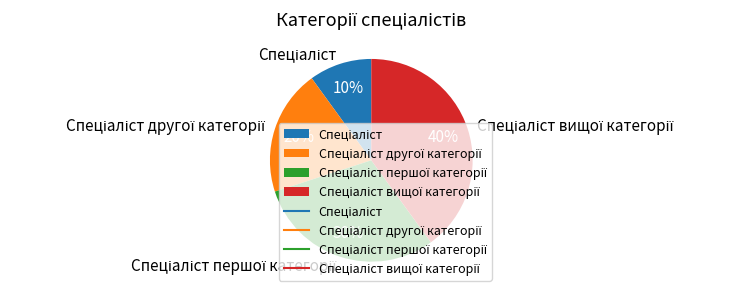

Is there any slice that represents more than half of the pie?

No